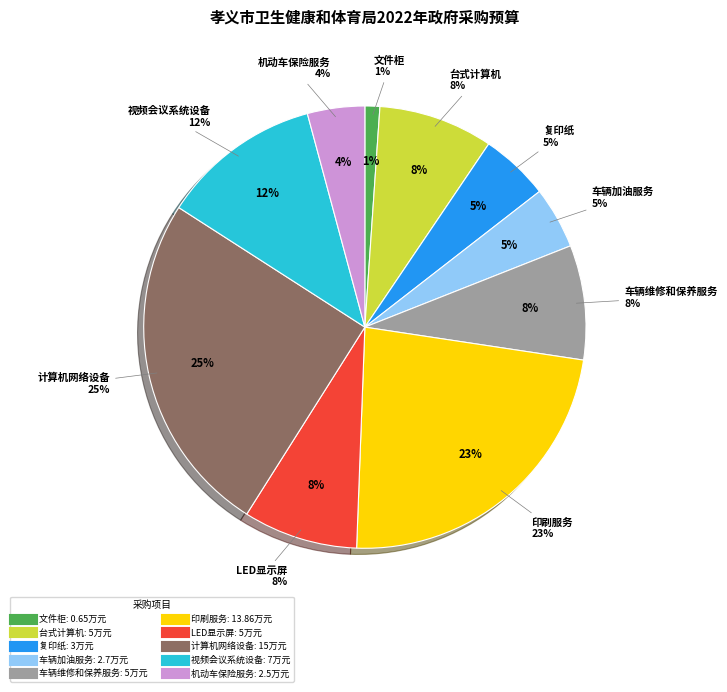

How many segments does this pie chart have?

10